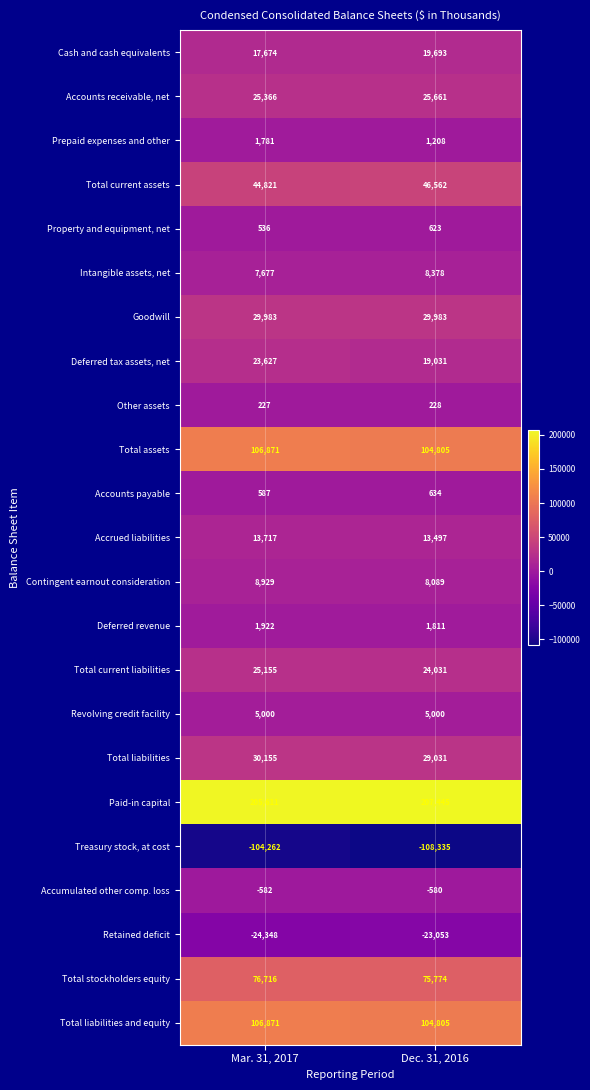

What is the difference between the maximum and minimum values in the Deferred tax assets, net series?

4596